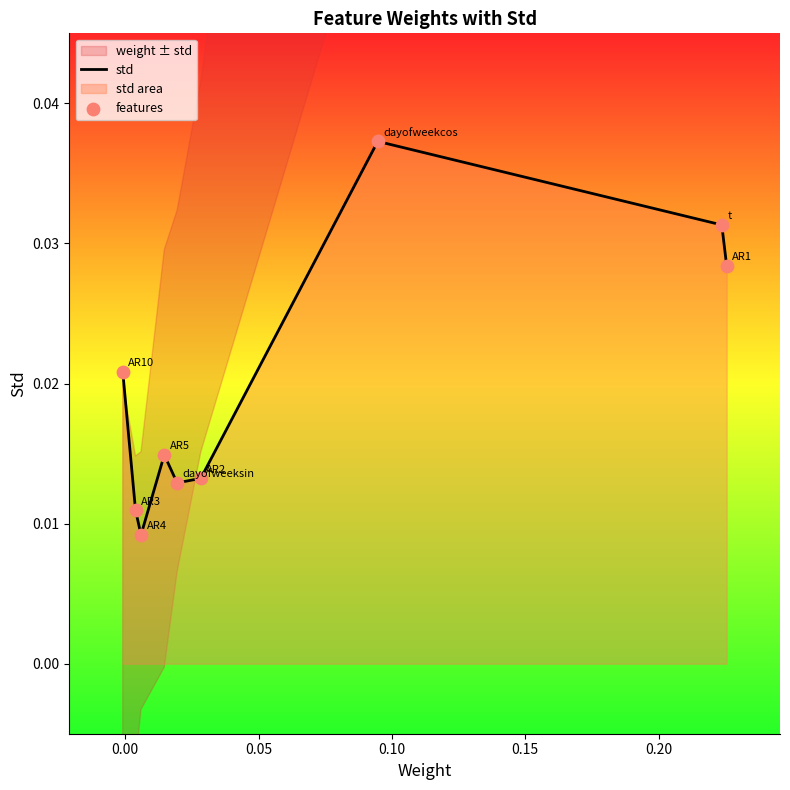

Which series has the widest spread of Y values?

std